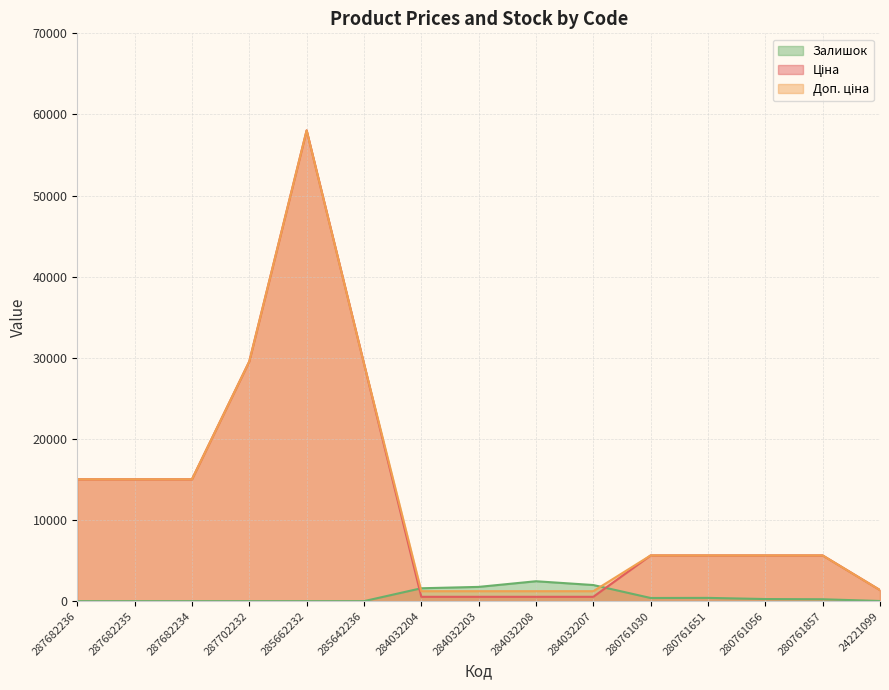

What are all the series names shown in the legend?

Ціна, Доп. ціна, Залишок